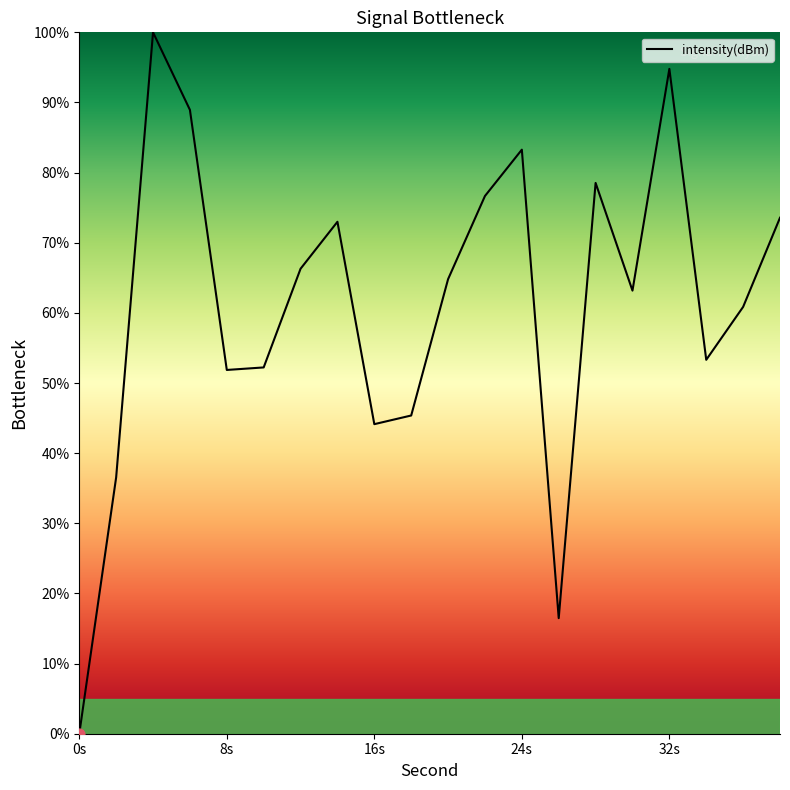

What is the maximum value shown in the chart?

100.0